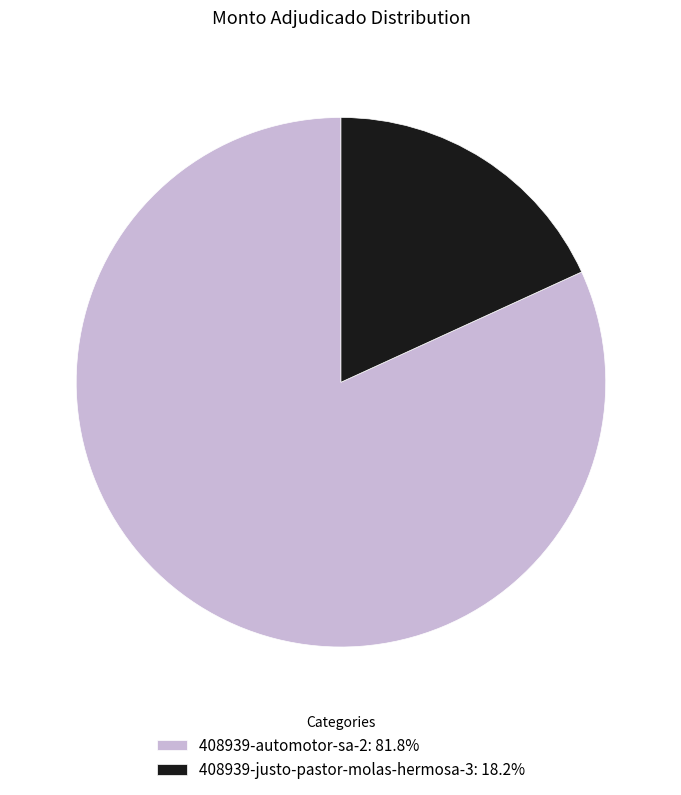

Does 408939-justo-pastor-molas-hermosa-3 represent more than half of the total?

No